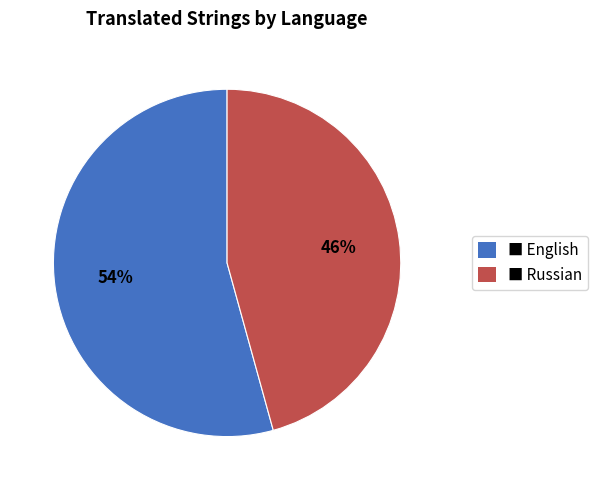

To the nearest percent, what is the combined percentage of ■ Russian and ■ English?

100%